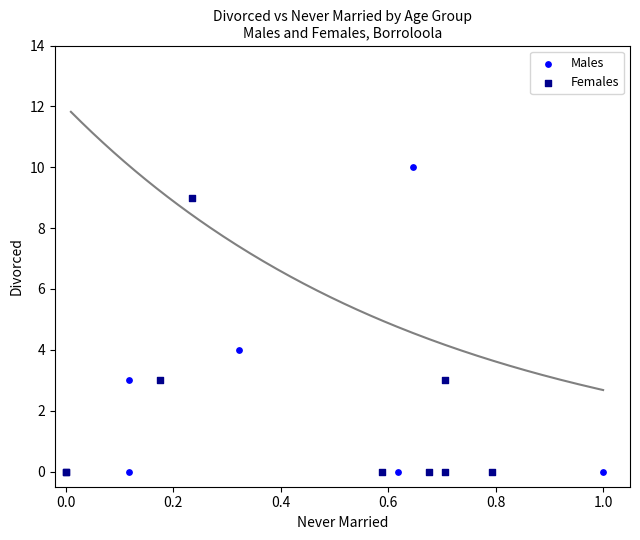

Which series has the widest spread of Y values?

Males